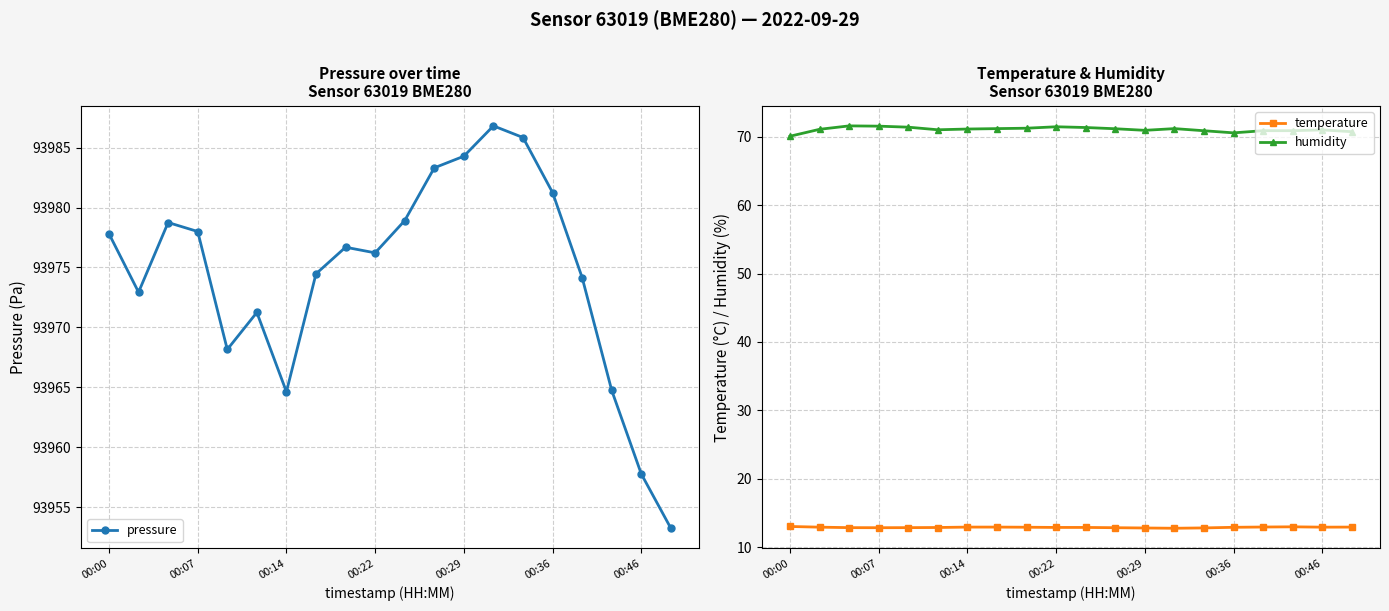

True or false: humidity and temperature intersect in this chart.

False